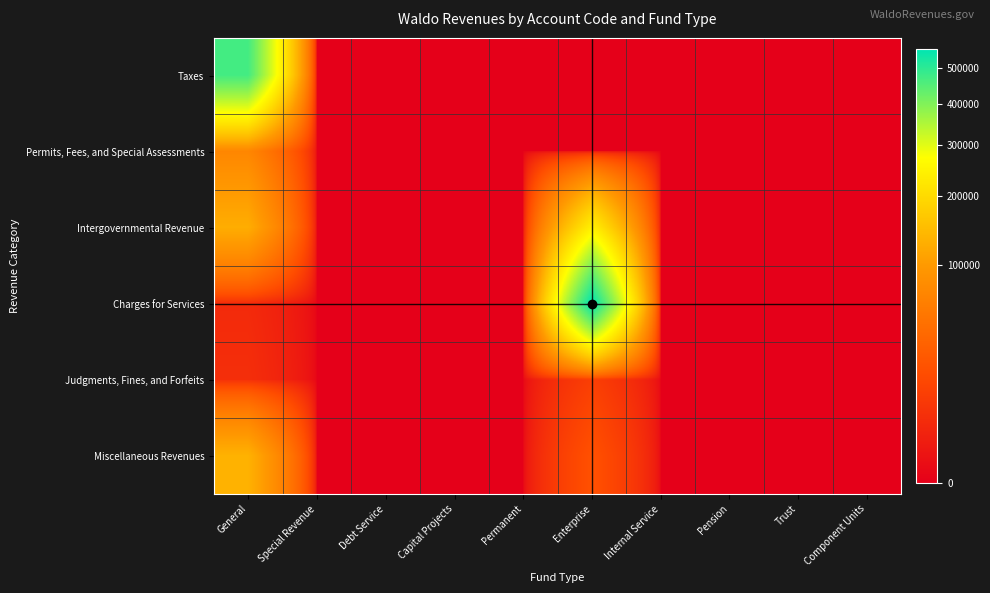

At which category is the sum across all series the highest?

Enterprise